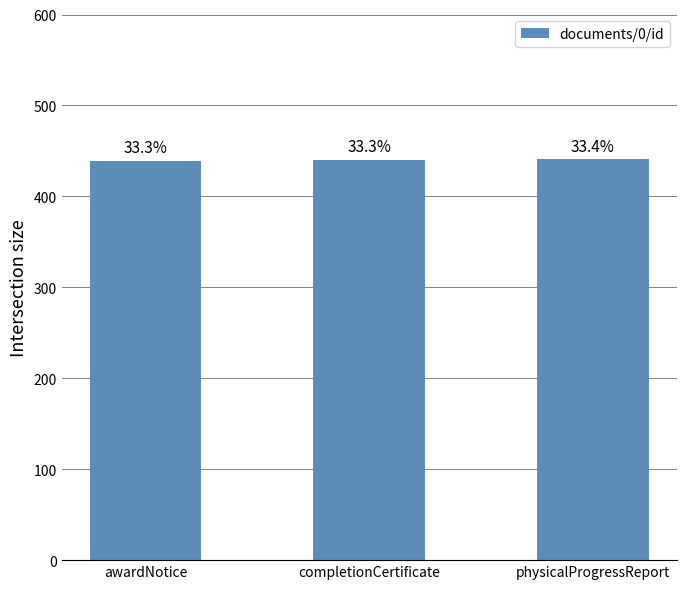

Is it true that the value at completionCertificate is 145?

False